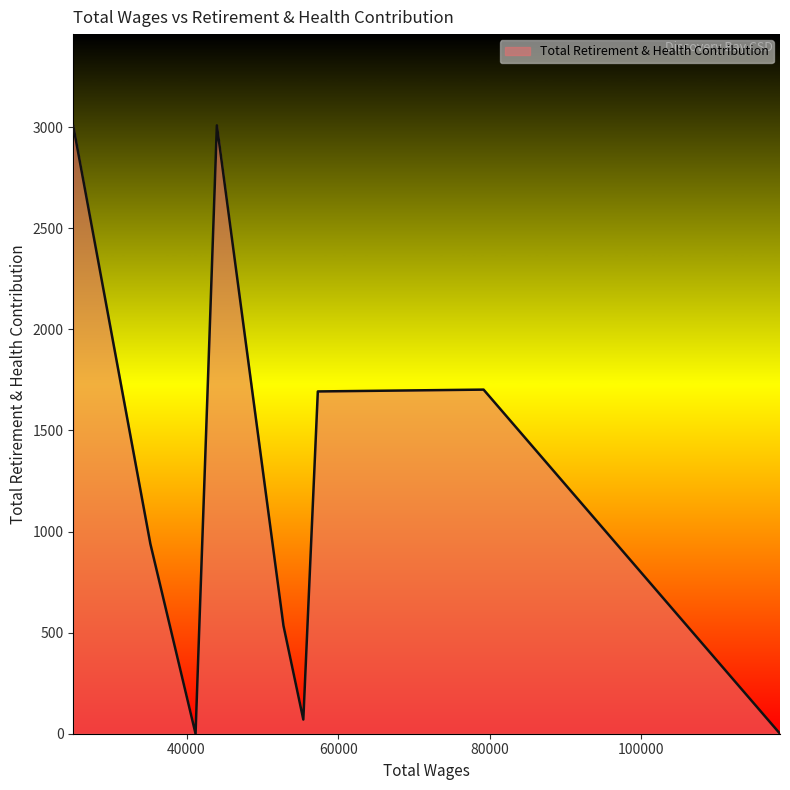

What is the difference between the maximum and minimum values?

3009